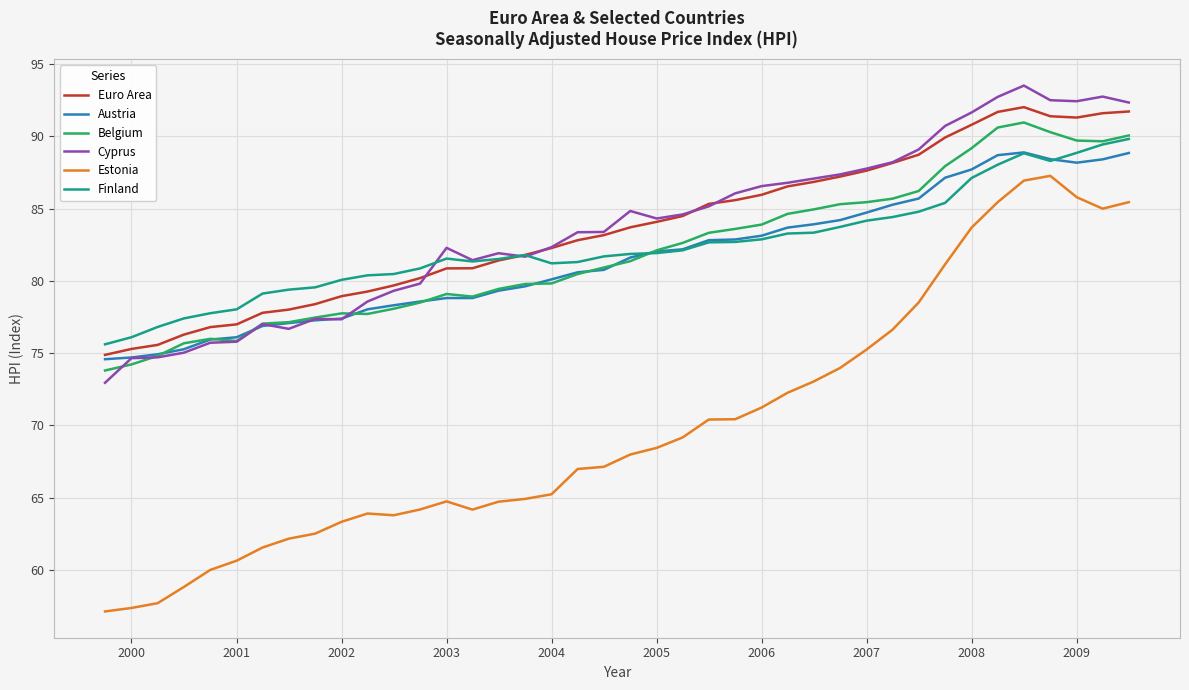

Which series ends up on top after the final intersection of Finland and Cyprus?

Cyprus